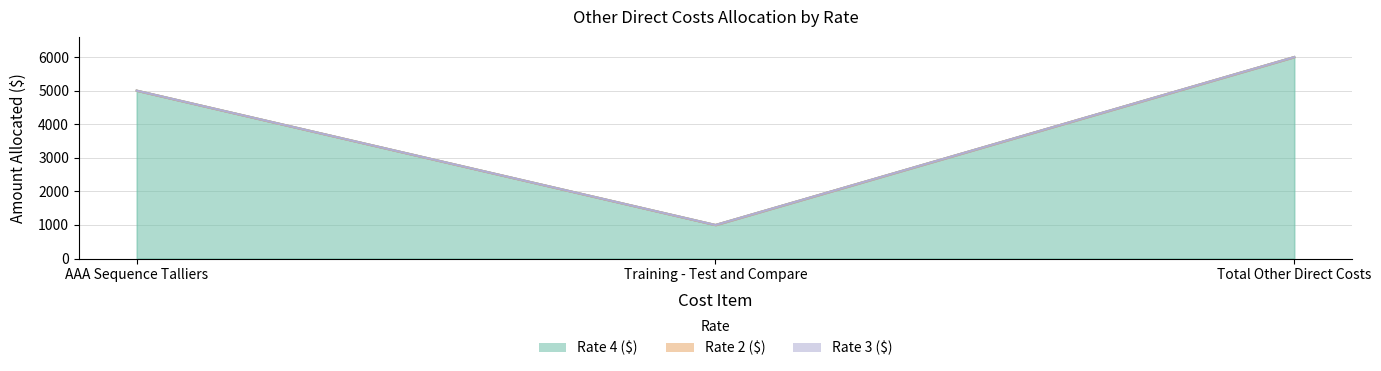

What position from the right is Training - Test and Compare?

2